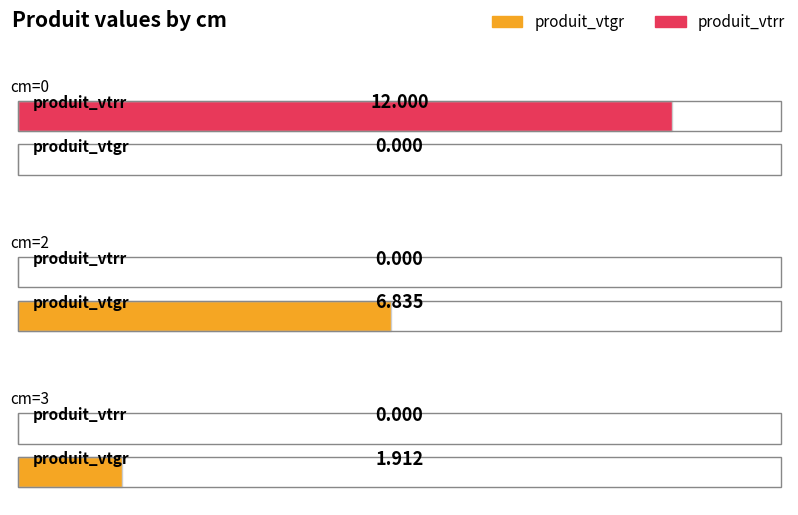

Reading left to right, extract all data points from this chart.

produit_vtgr: 0.0	6.8	1.9
produit_vtrr: 12.0	0.0	0.0